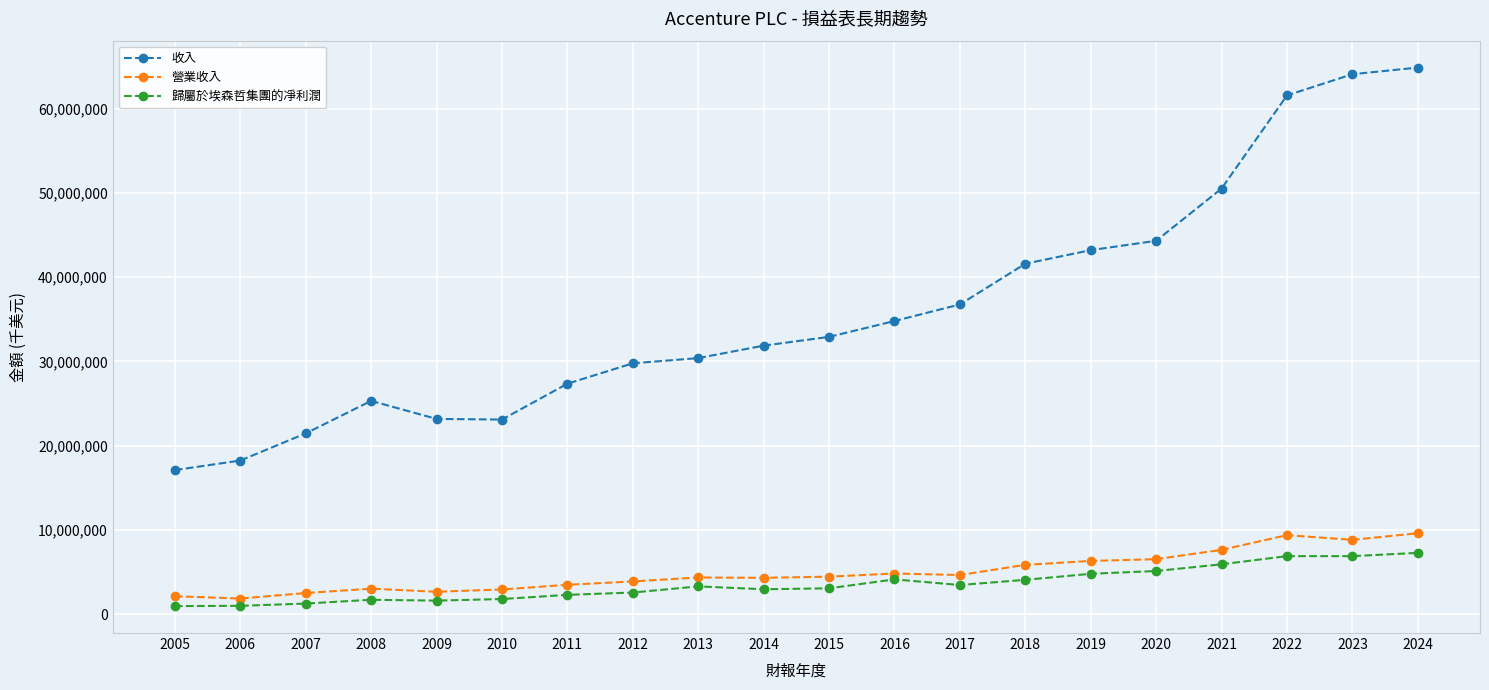

True or false: 營業收入 has more than 0 interior local peaks.

True